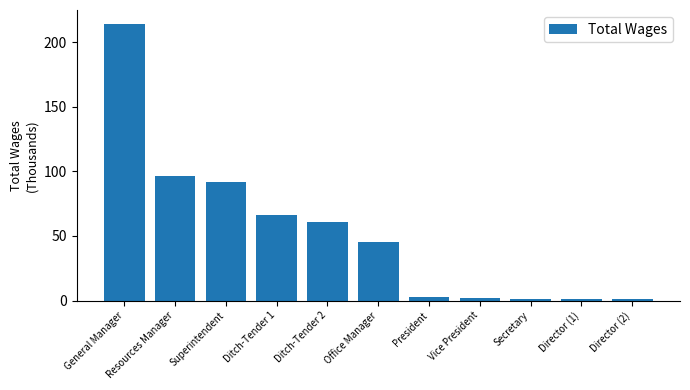

Approximately how many times larger is the value at Resources Manager compared to Vice President?

53.8